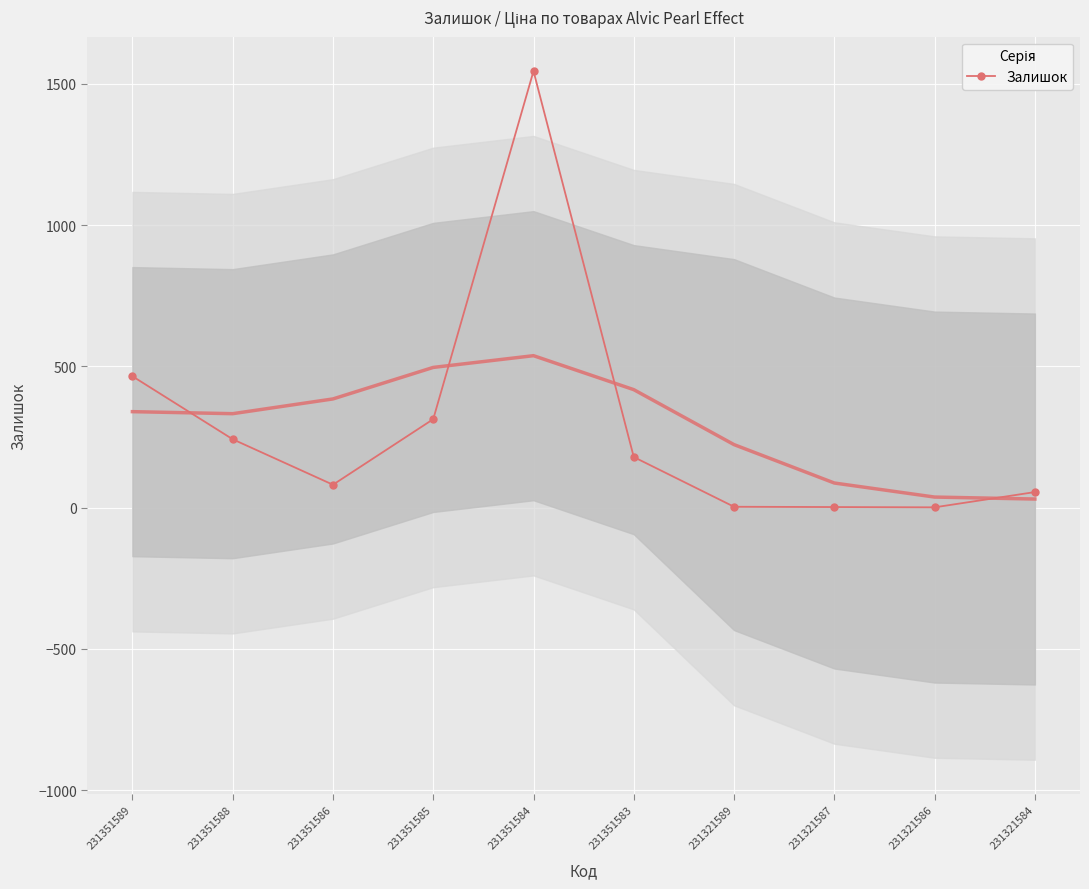

List the labels in order of value, largest first.

231351584, 231351589, 231351585, 231351588, 231351583, 231351586, 231321584, 231321589, 231321587, 231321586